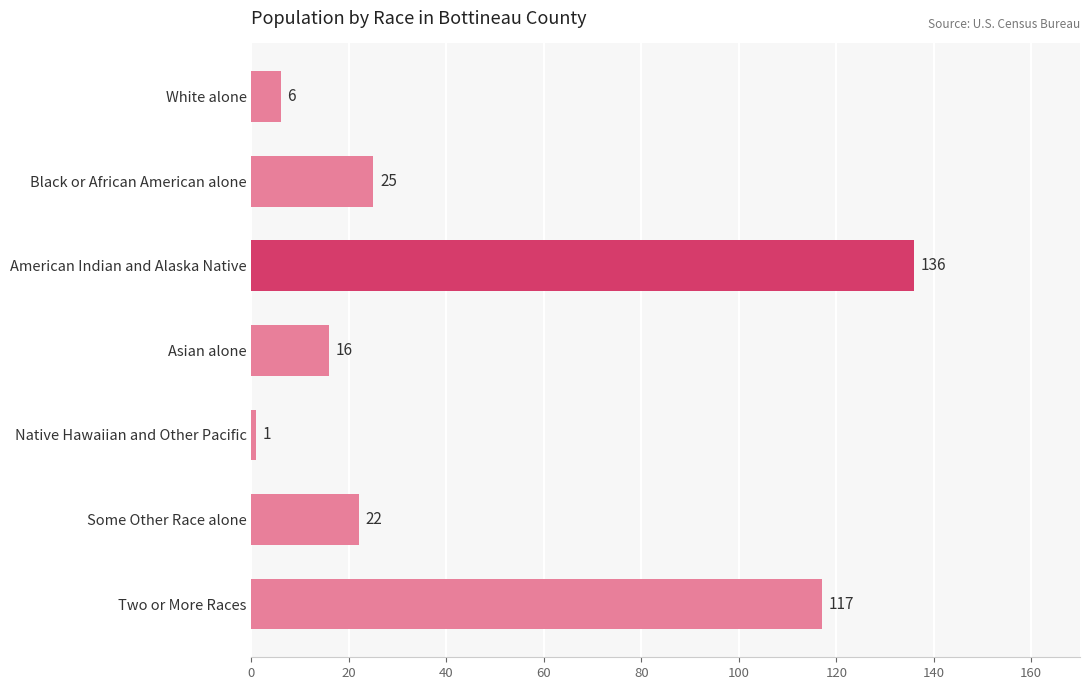

What is the difference between the second highest and minimum values?

116